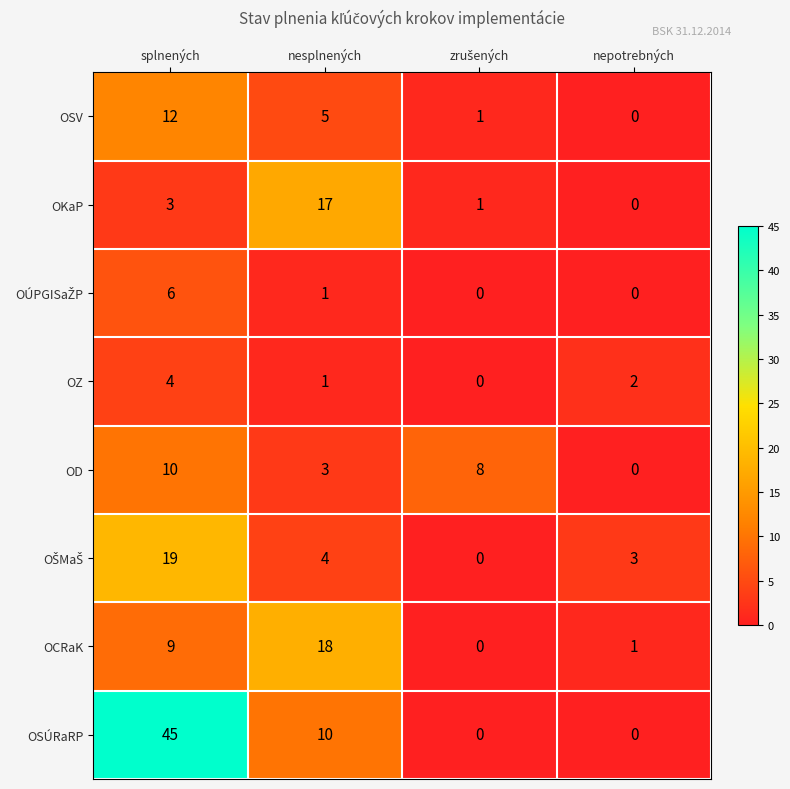

What is the difference between the maximum and minimum values in the OD series?

10